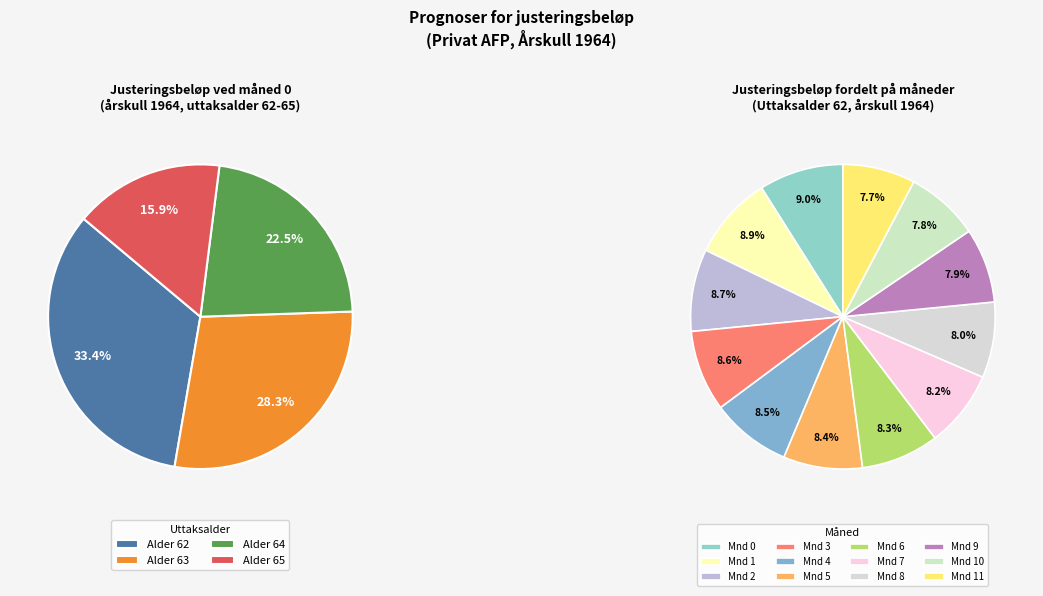

Is 64 the majority of the pie?

No